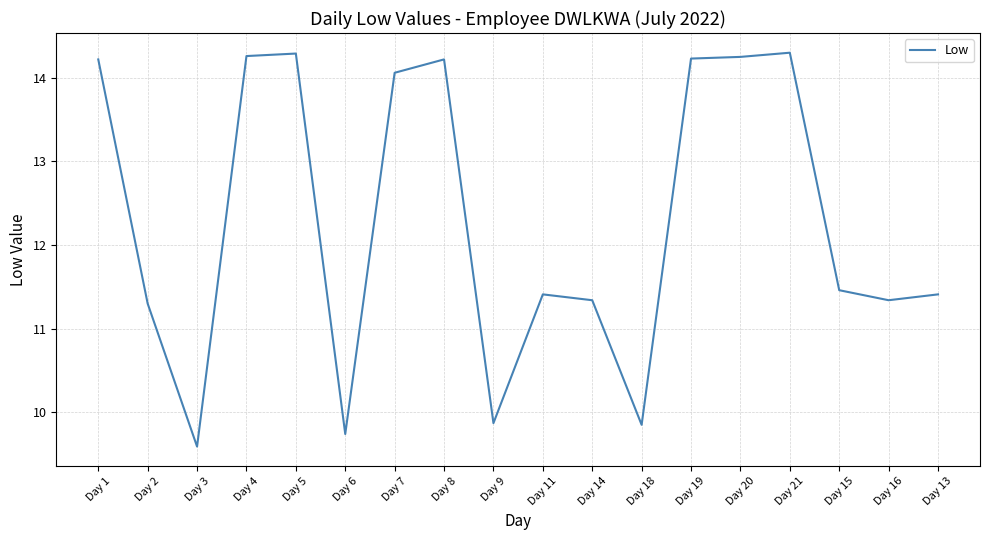

How many lines are shown in the chart?

1